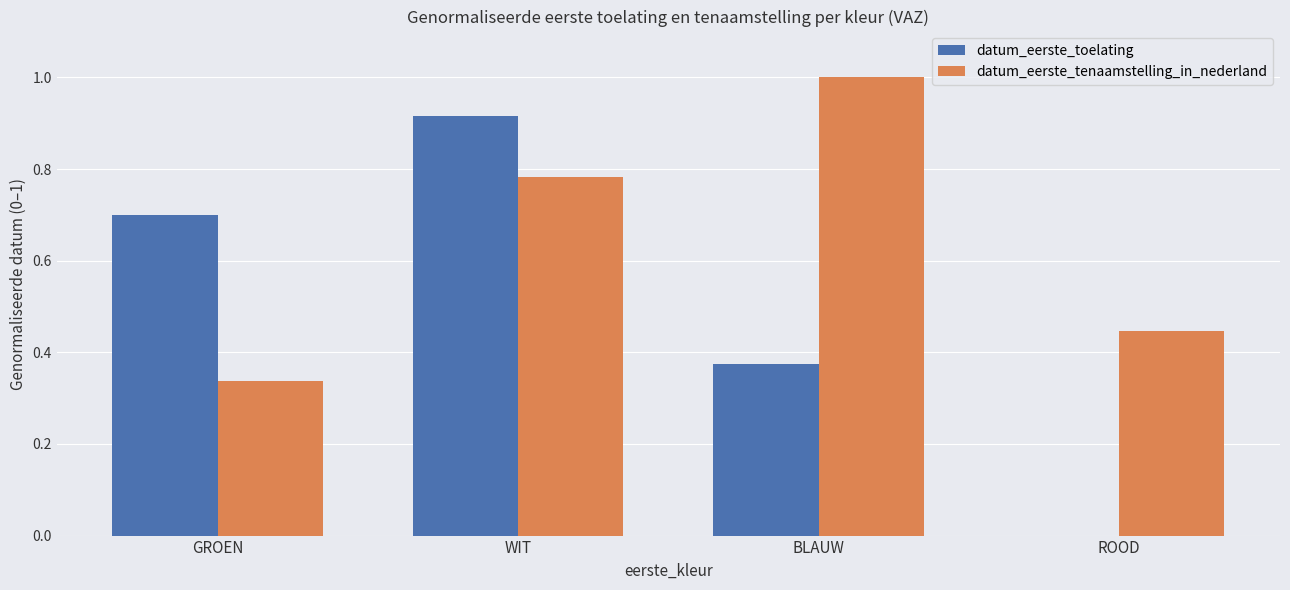

What is the sum of all datum_eerste_tenaamstelling_in_nederland values?

2.6